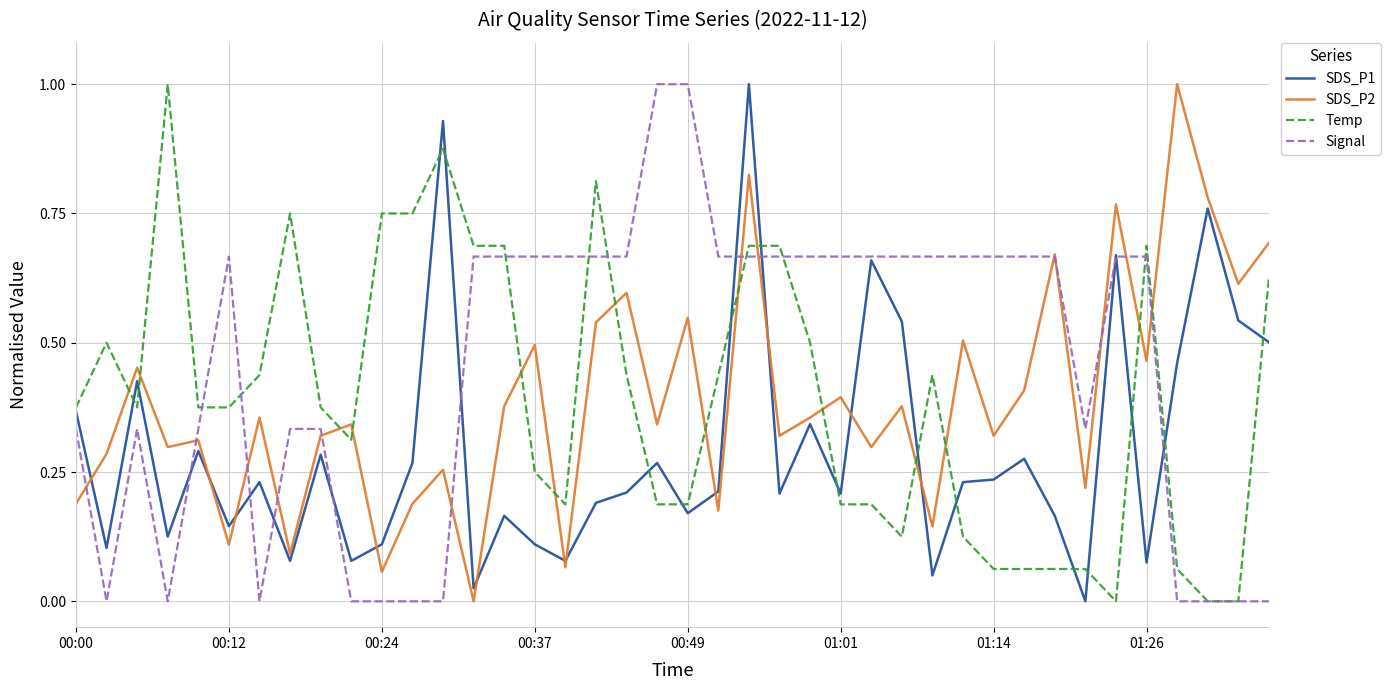

What is the greatest value displayed?

1.0